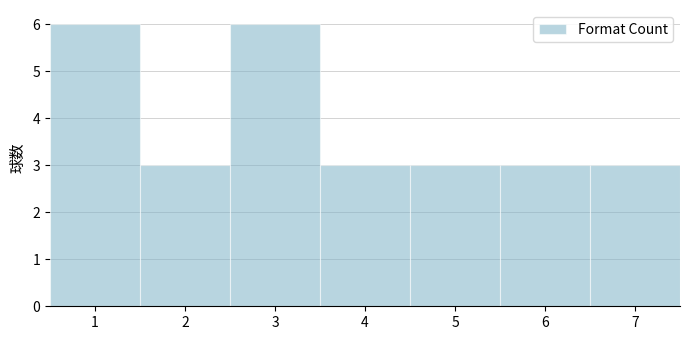

Reading left to right, transcribe this chart: for each bar, give the range it covers on the x-axis and its height. The values are not printed on the chart, so give them approximately, as read against the axis.

0.5 to 1.5: 6
1.5 to 2.5: 3
2.5 to 3.5: 6
3.5 to 4.5: 3
4.5 to 5.5: 3
5.5 to 6.5: 3
6.5 to 7.5: 3